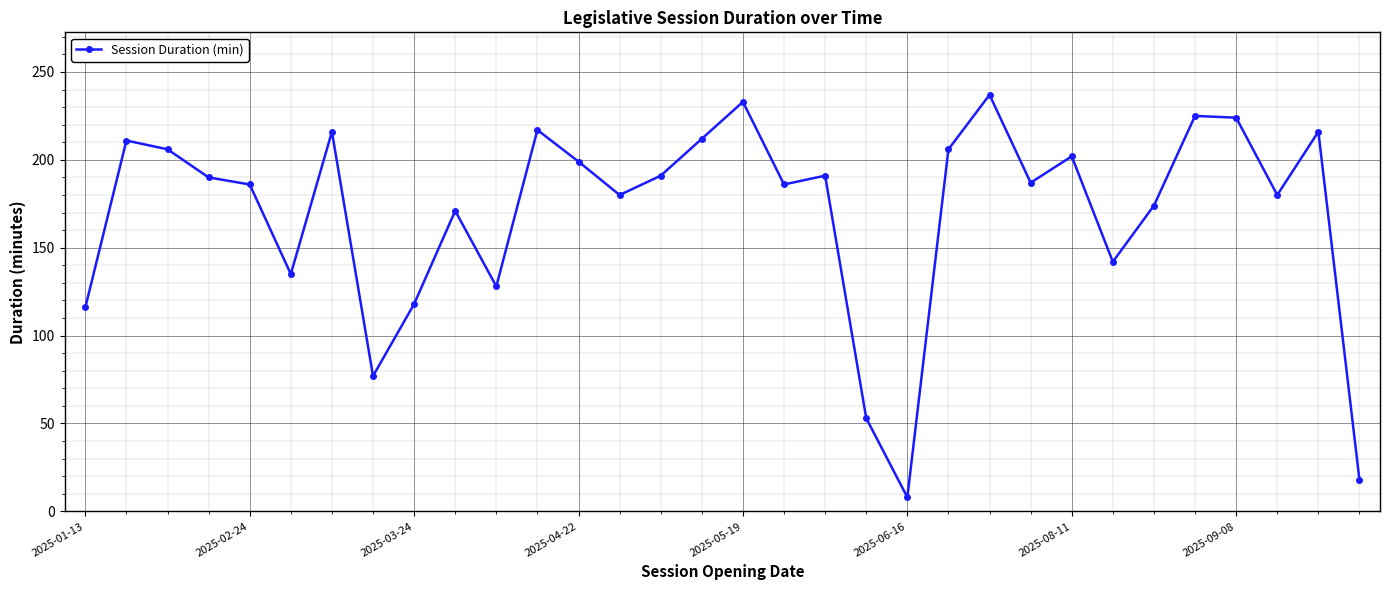

What is the difference between the maximum and minimum values?

229